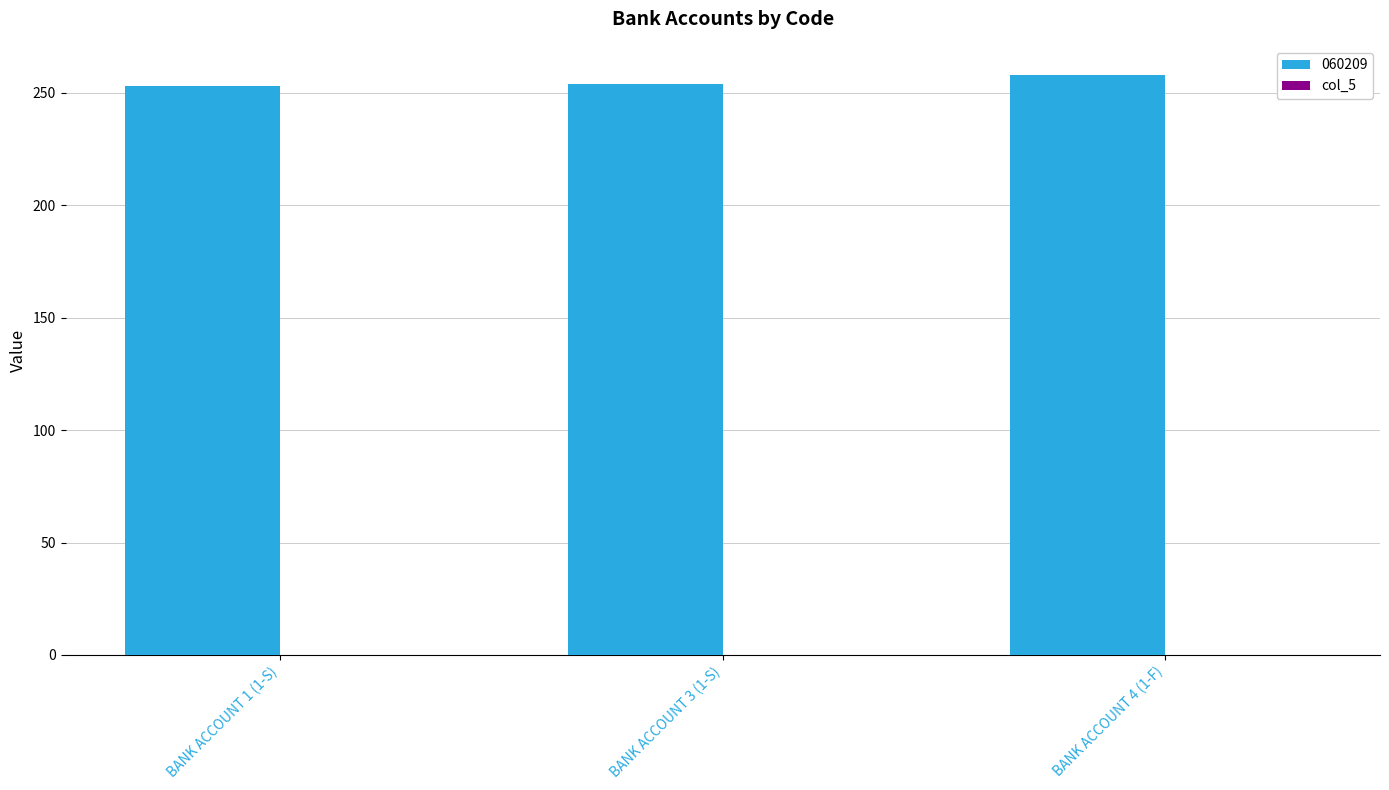

The value at BANK ACCOUNT 4 (1-F) is 258. True or false?

True